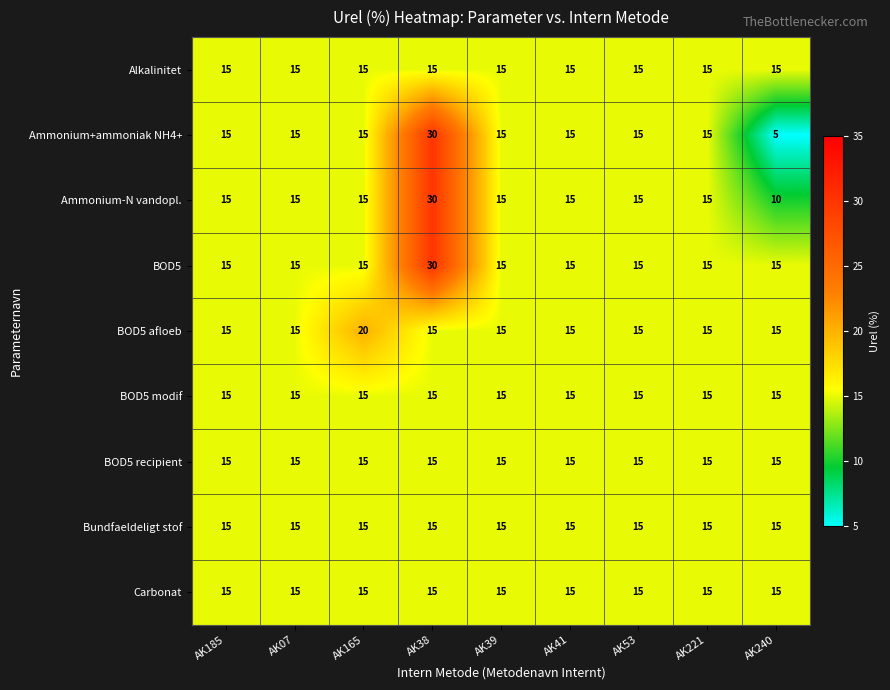

True or false: BOD5 recipient has a value of 25 at AK07.

False